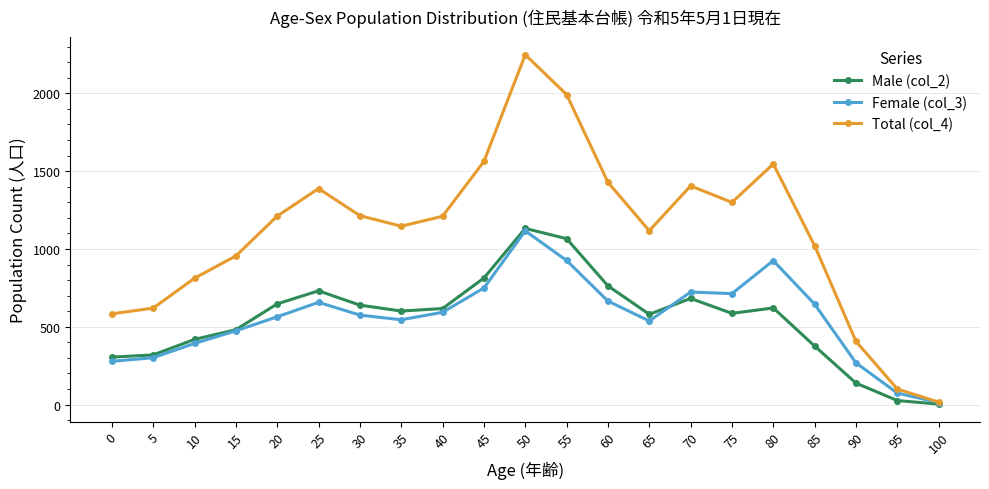

True or false: Female (col_3) has a value of 537 at 65.

True